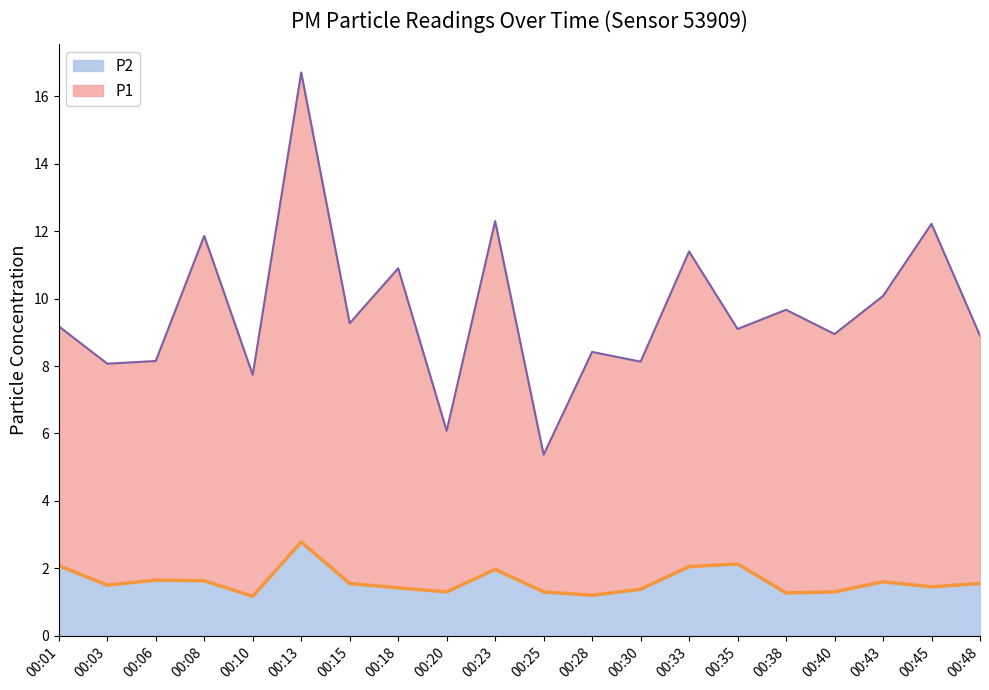

The P1 series shows 29.5 at 00:13. True or false?

False